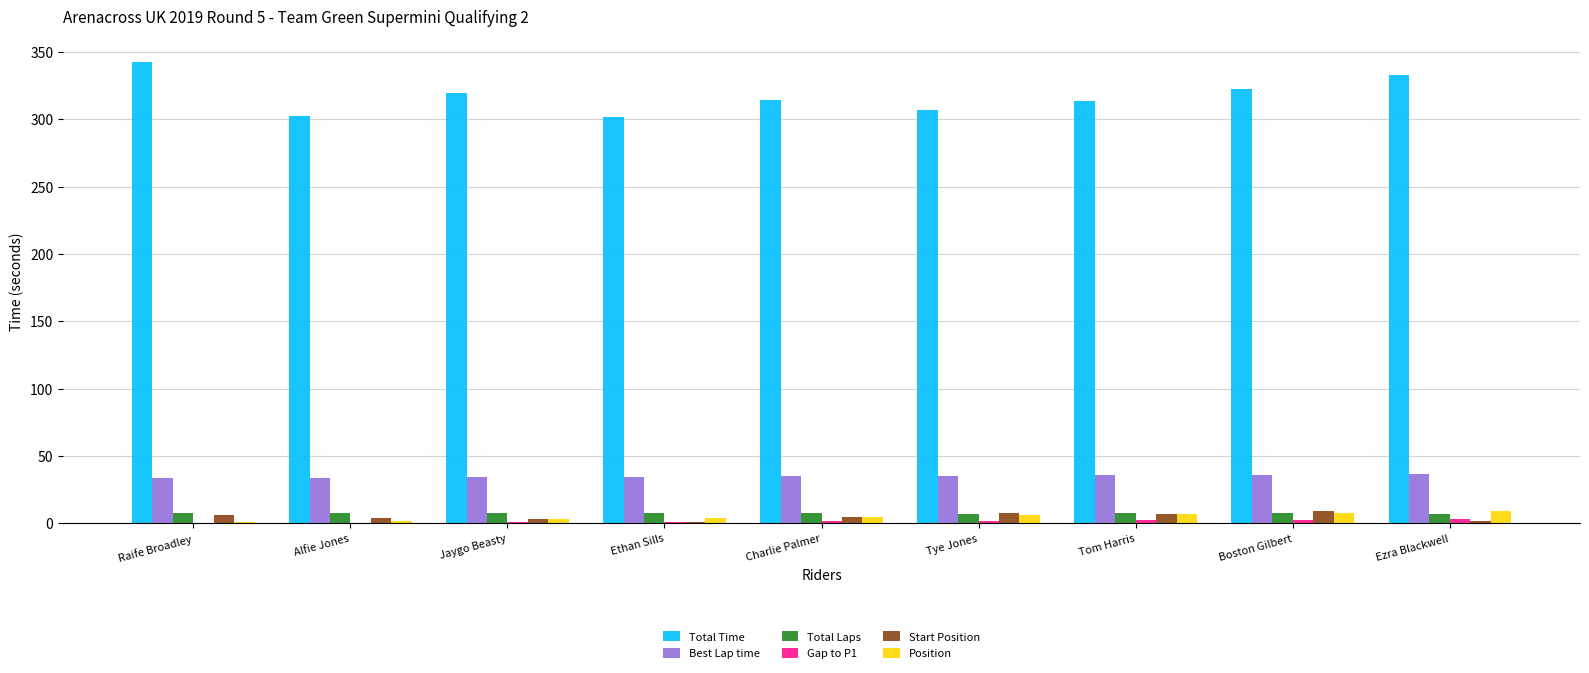

Which series has the largest total across all categories?

Total Time